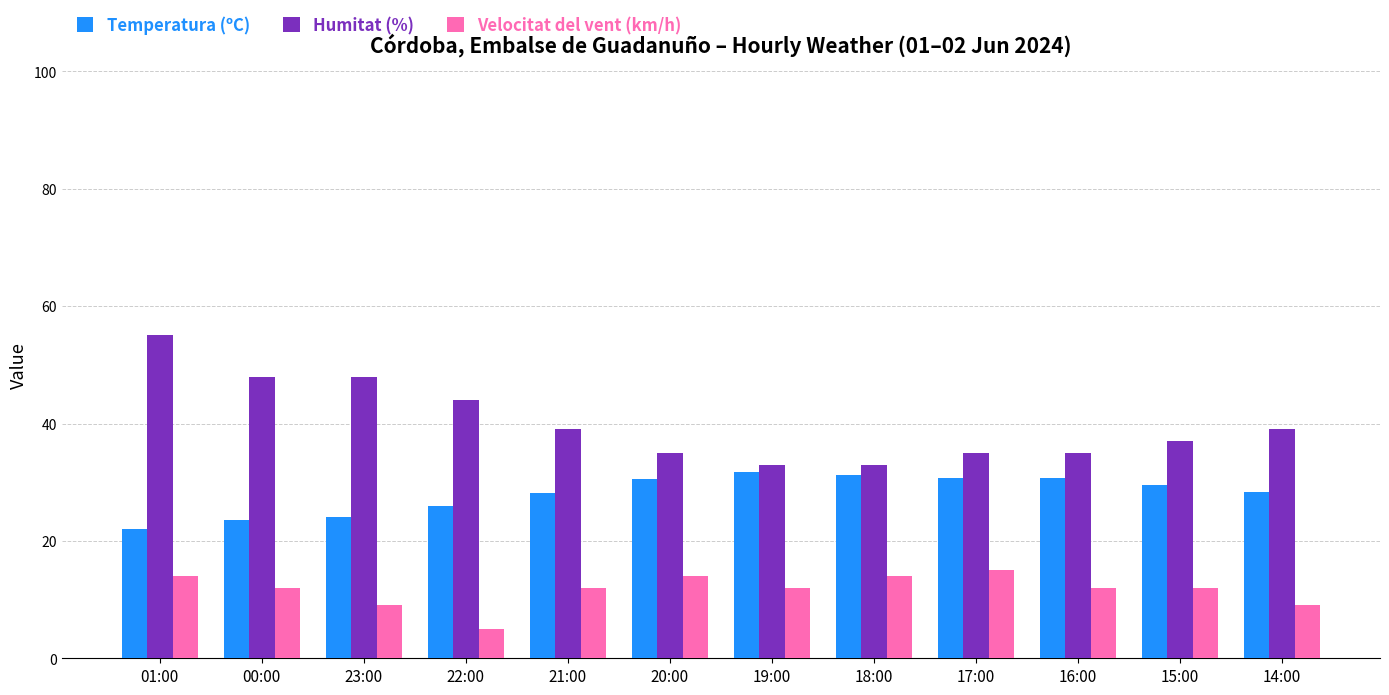

Does the chart contain any negative values?

No